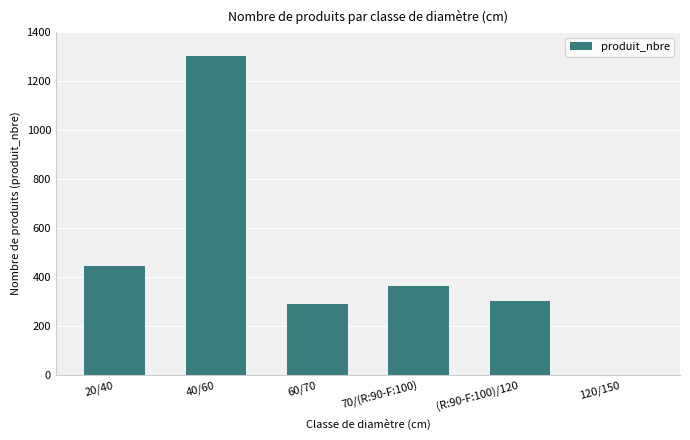

The chart shows a value of 1301 at 40/60. True or false?

True